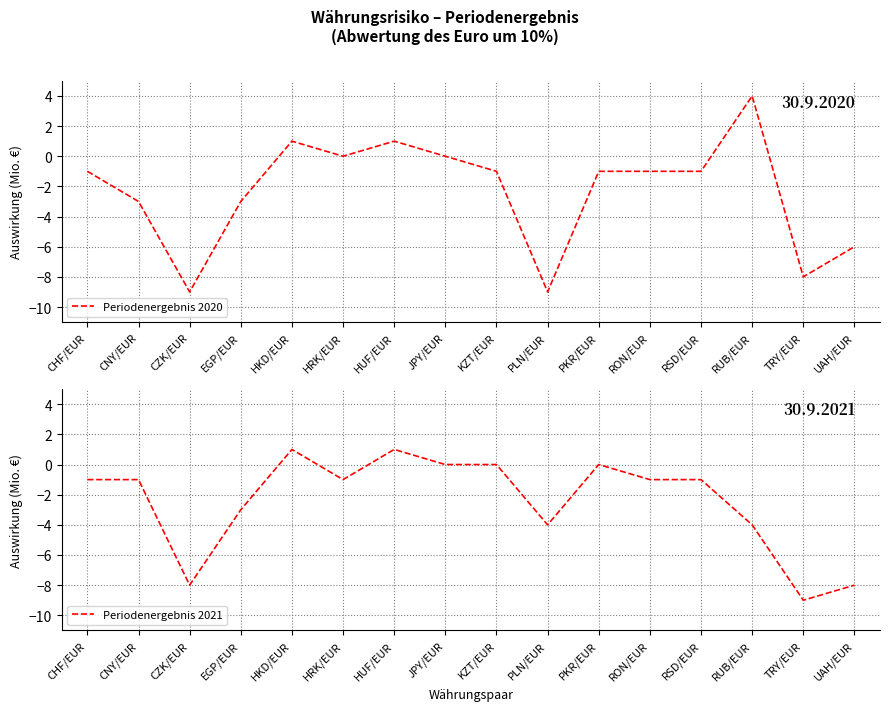

What is the minimum value for Periodenergebnis 2020?

-9